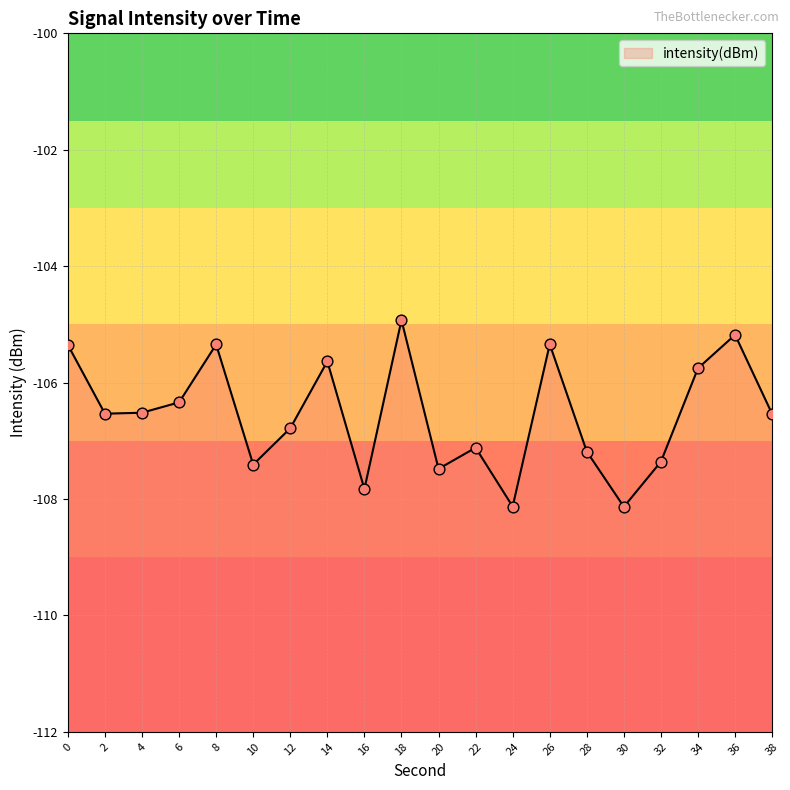

Which has a higher value, 28 or 26?

26